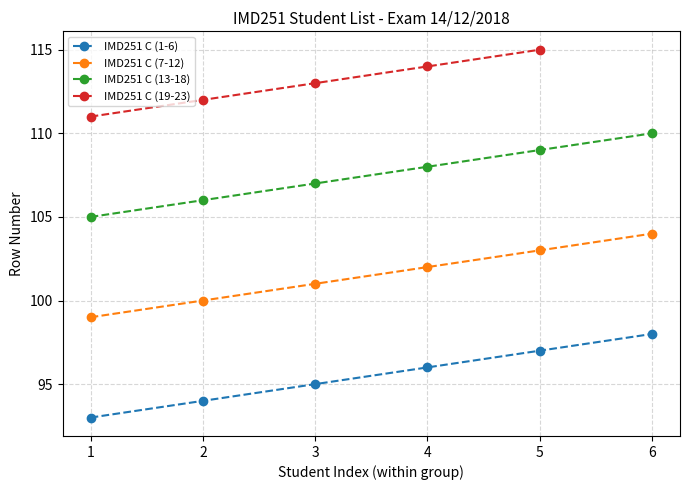

At which label does IMD251 C (1-6) first exceed 96?

5